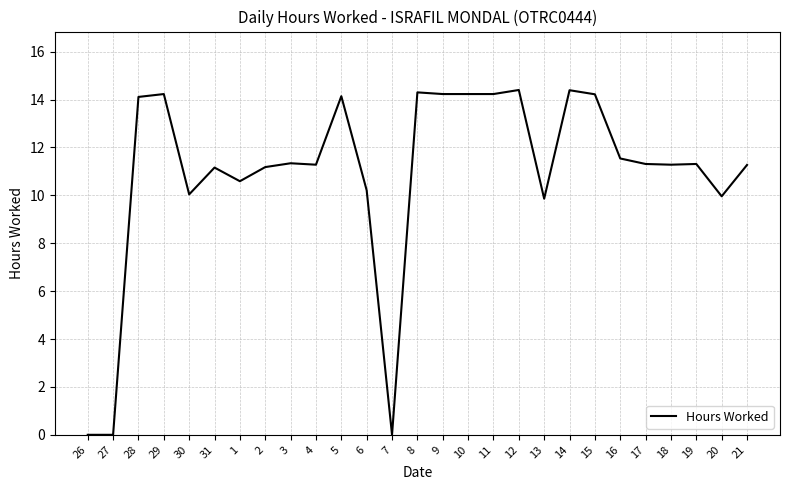

How many lines are shown in the chart?

1